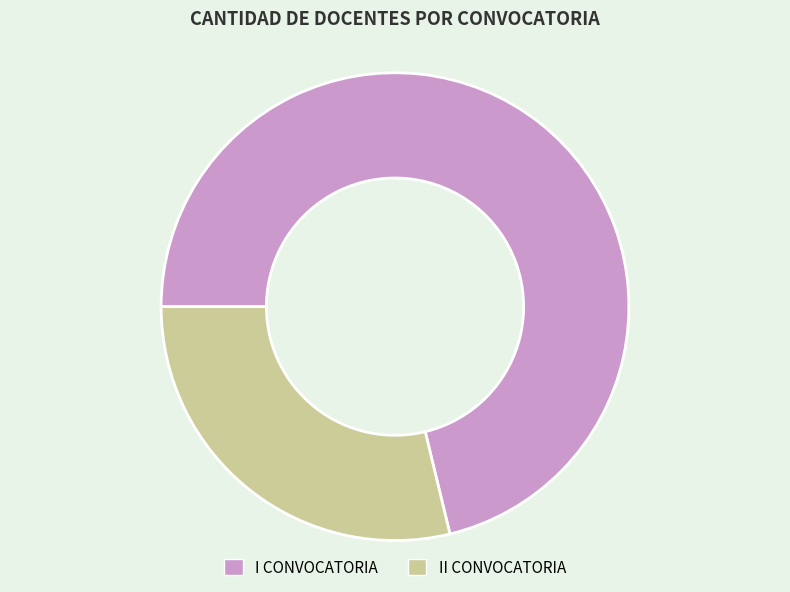

Combined, do I CONVOCATORIA and II CONVOCATORIA account for over 50%?

Yes